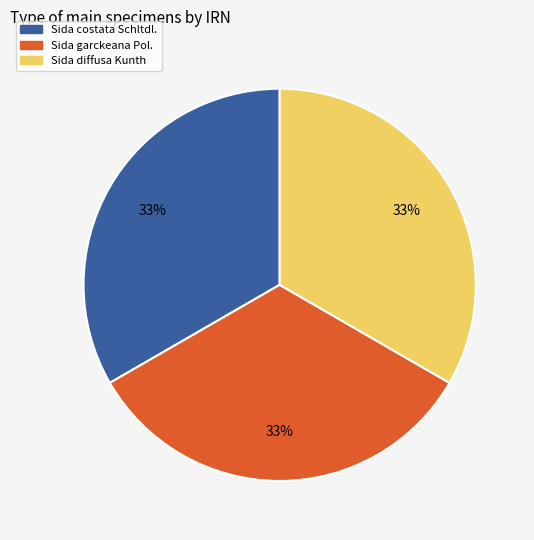

Is Sida garckeana Pol. the majority of the pie?

No